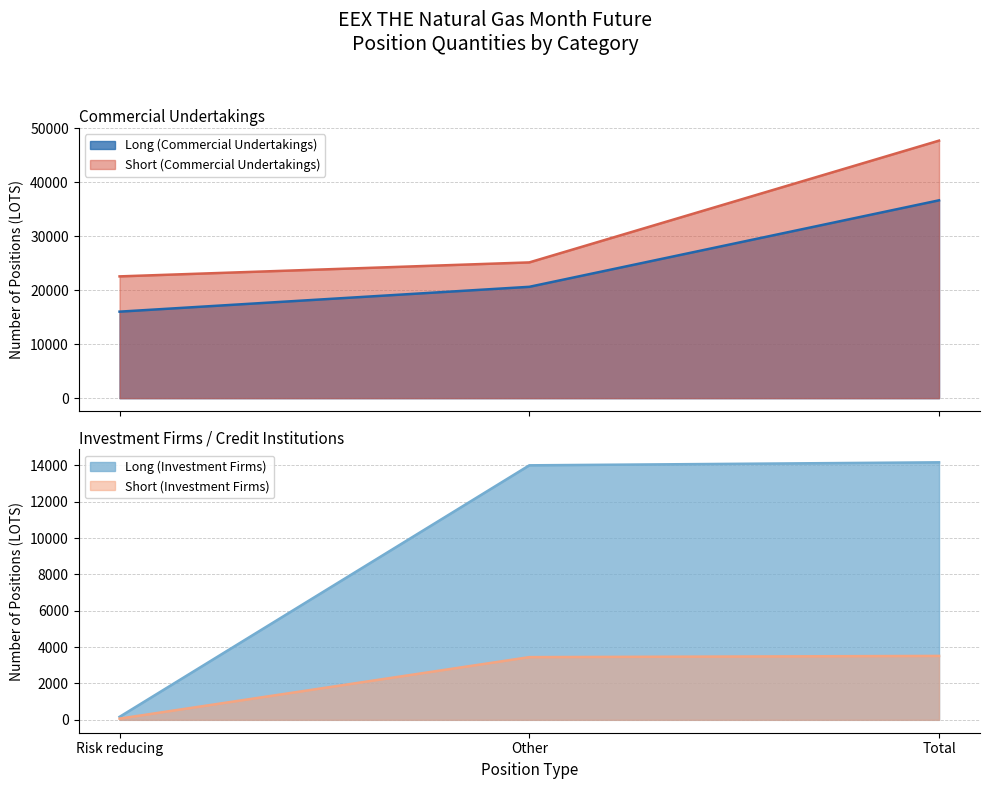

How many lines are shown in the chart?

4